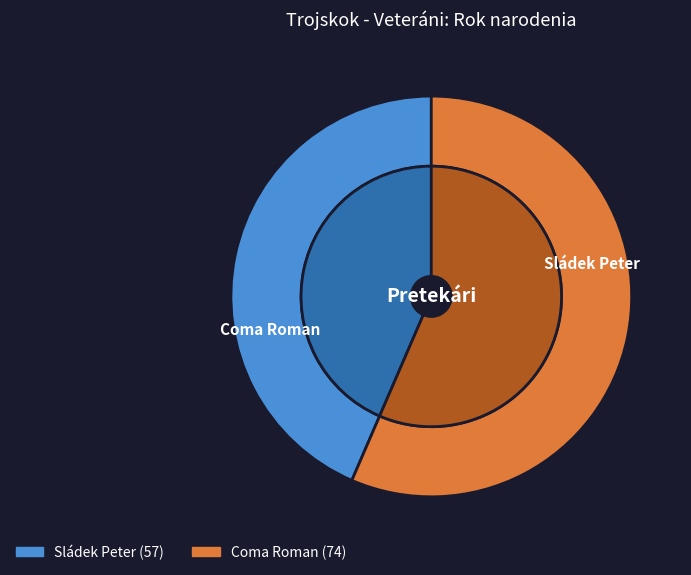

The Sládek Peter slice represents 57% of the pie. True or false?

False